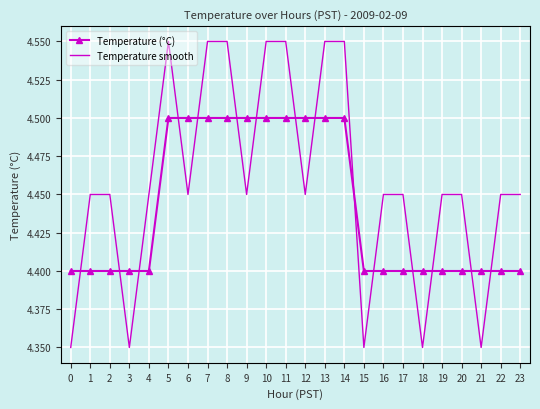

True or false: Temperature smooth has a value of 4.5 at 22.

True